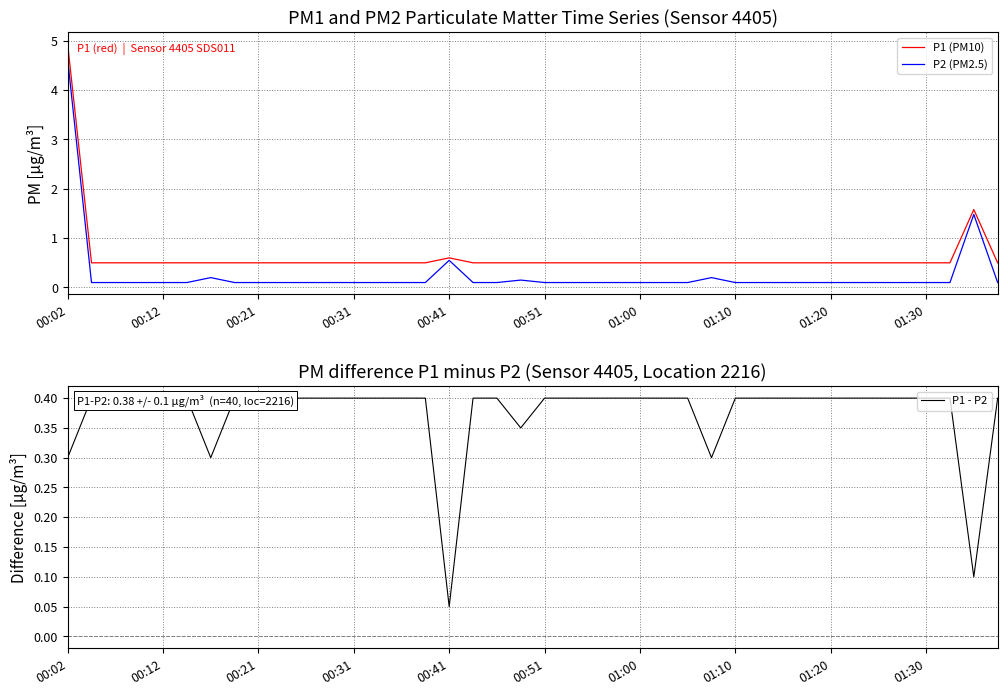

Reading left to right, list all the values displayed in this chart.

P1 (PM10): 4.9	0.5	0.5	0.5	0.5	0.5	0.5	0.5	0.5	0.5	0.5	0.5	0.5	0.5	0.5	0.5	0.6	0.5	0.5	0.5	0.5	0.5	0.5	0.5	0.5	0.5	0.5	0.5	0.5	0.5	0.5	0.5	0.5	0.5	0.5	0.5	0.5	0.5	1.6	0.5
P2 (PM2.5): 4.6	0.1	0.1	0.1	0.1	0.1	0.2	0.1	0.1	0.1	0.1	0.1	0.1	0.1	0.1	0.1	0.6	0.1	0.1	0.1	0.1	0.1	0.1	0.1	0.1	0.1	0.1	0.2	0.1	0.1	0.1	0.1	0.1	0.1	0.1	0.1	0.1	0.1	1.5	0.1
P1 - P2: 0.3	0.4	0.4	0.4	0.4	0.4	0.3	0.4	0.4	0.4	0.4	0.4	0.4	0.4	0.4	0.4	0.0	0.4	0.4	0.3	0.4	0.4	0.4	0.4	0.4	0.4	0.4	0.3	0.4	0.4	0.4	0.4	0.4	0.4	0.4	0.4	0.4	0.4	0.1	0.4